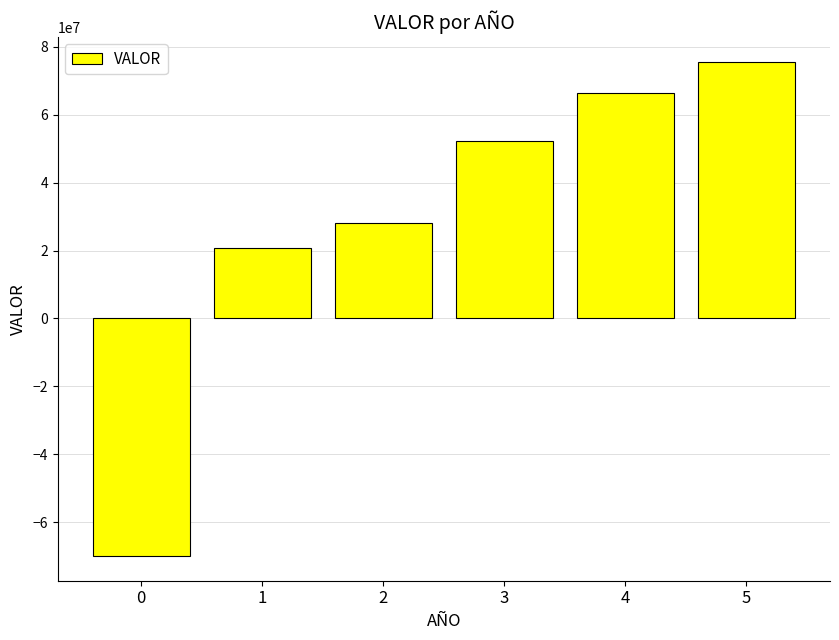

What is the approximate value at 1?

20694096.3